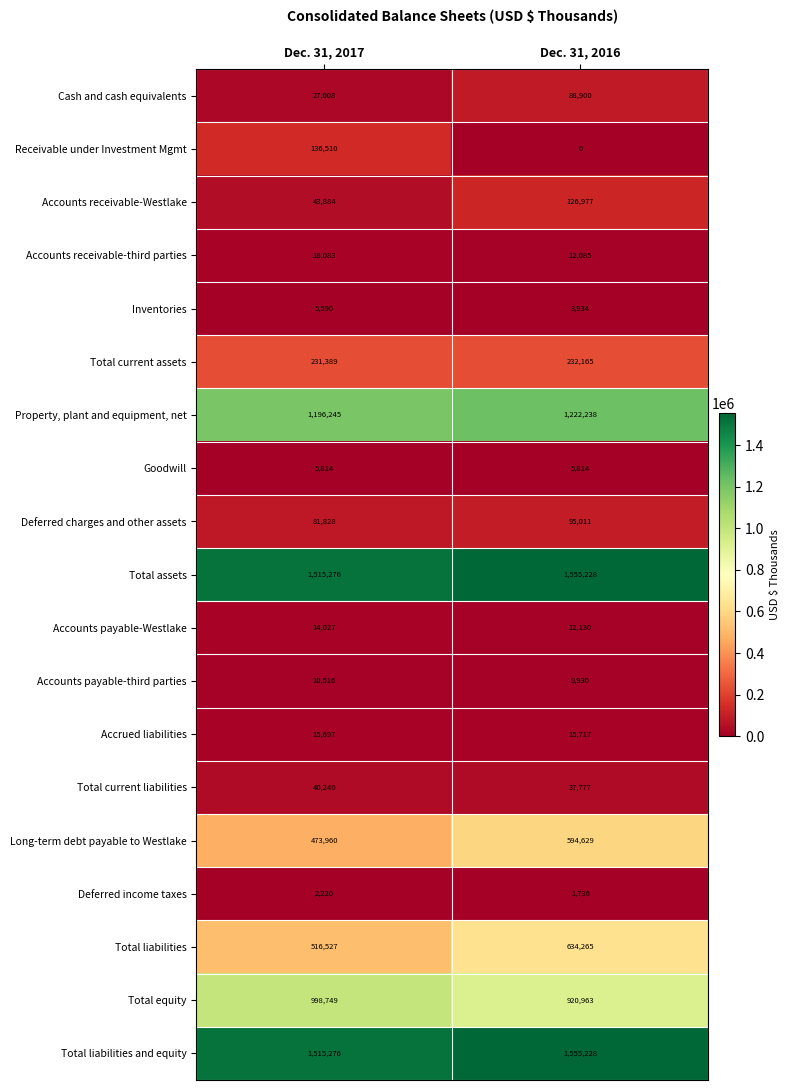

What is the total value across all series at Dec. 31, 2016?

7124727